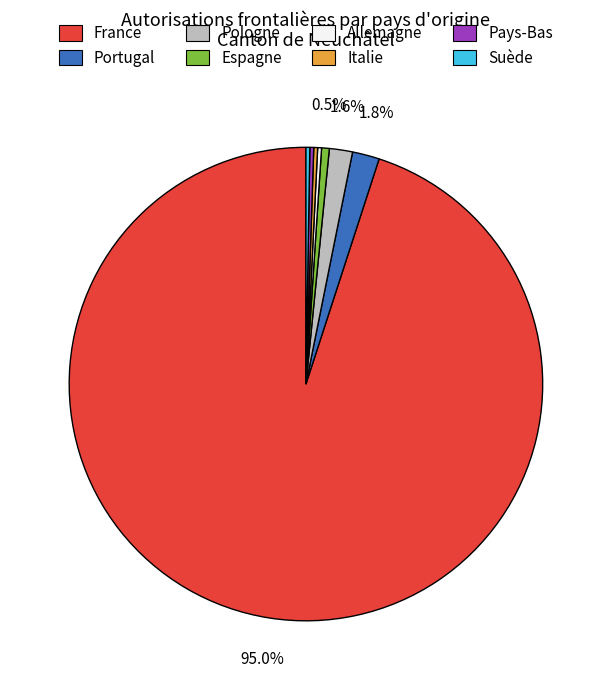

Approximately how many times larger is the value at France compared to Espagne?

180.5